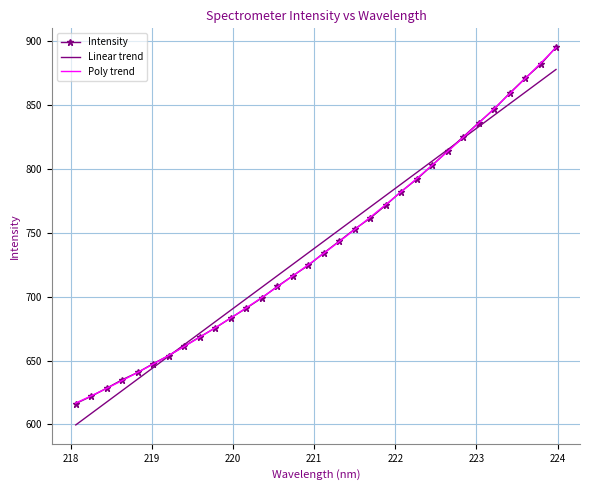

What is the smallest value displayed?

599.6